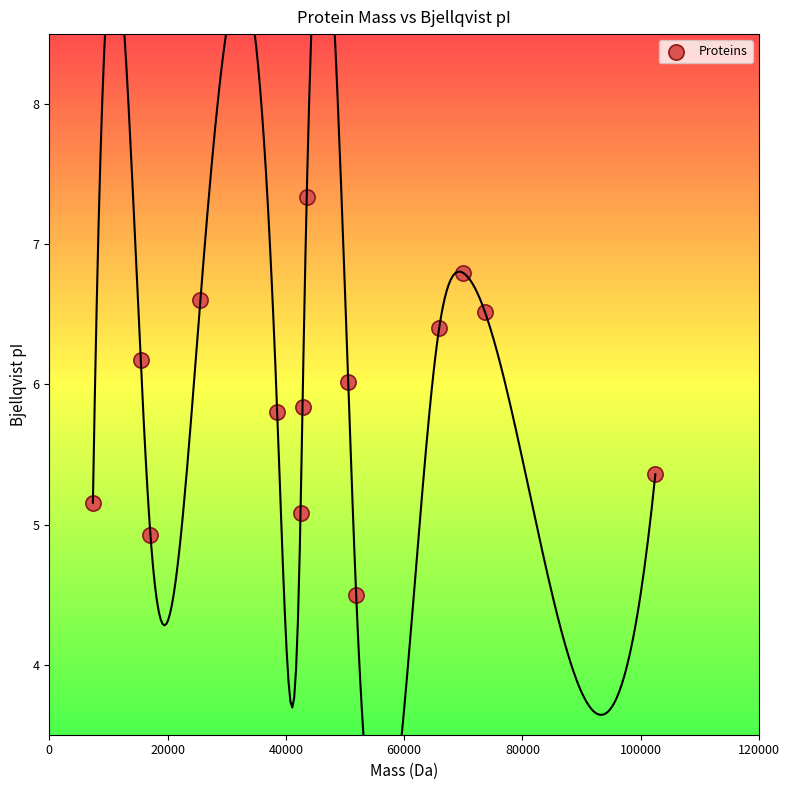

What is the range of X values (max minus min)?

95099.3